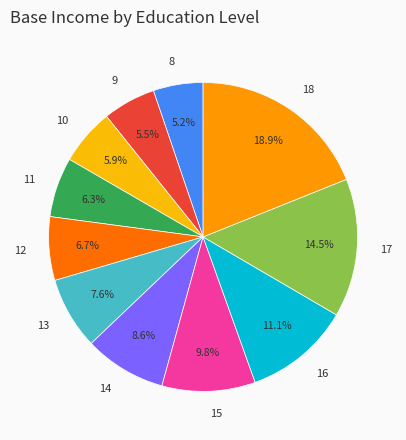

The 15 slice represents 3% of the pie. True or false?

False